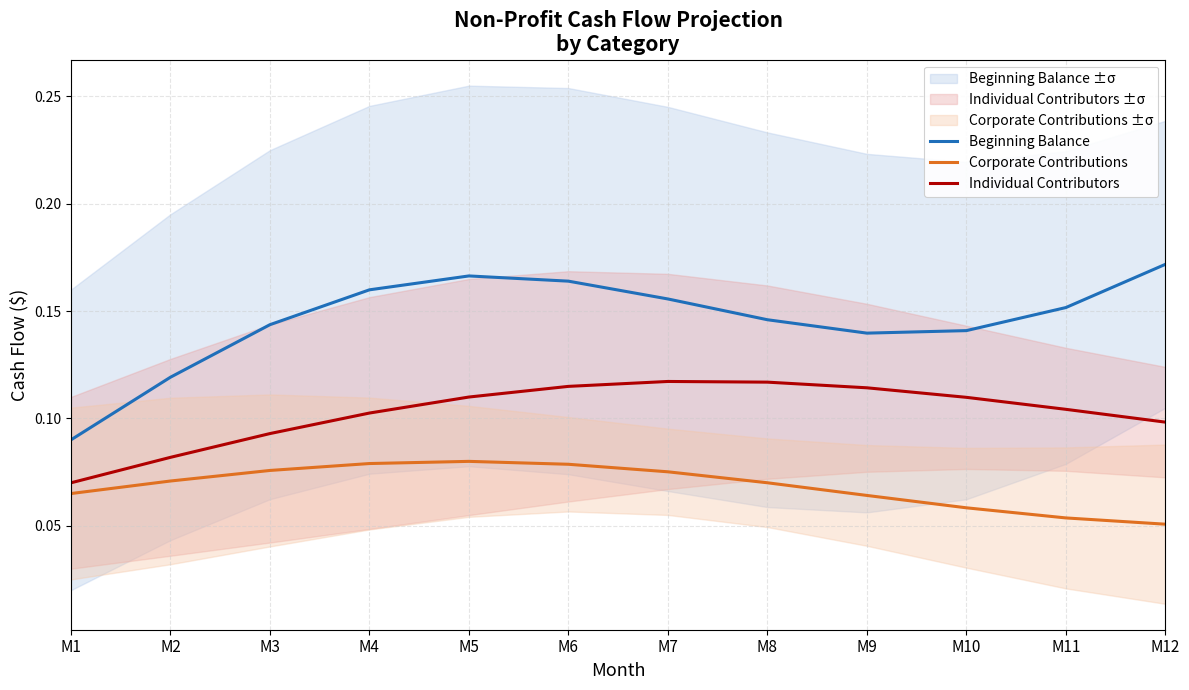

What is the value of the Beginning Balance point at the 8th from the left?

0.1